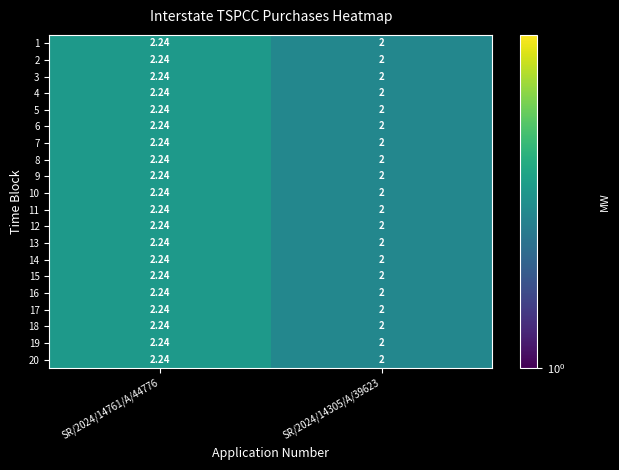

How many data points does each series have?

2